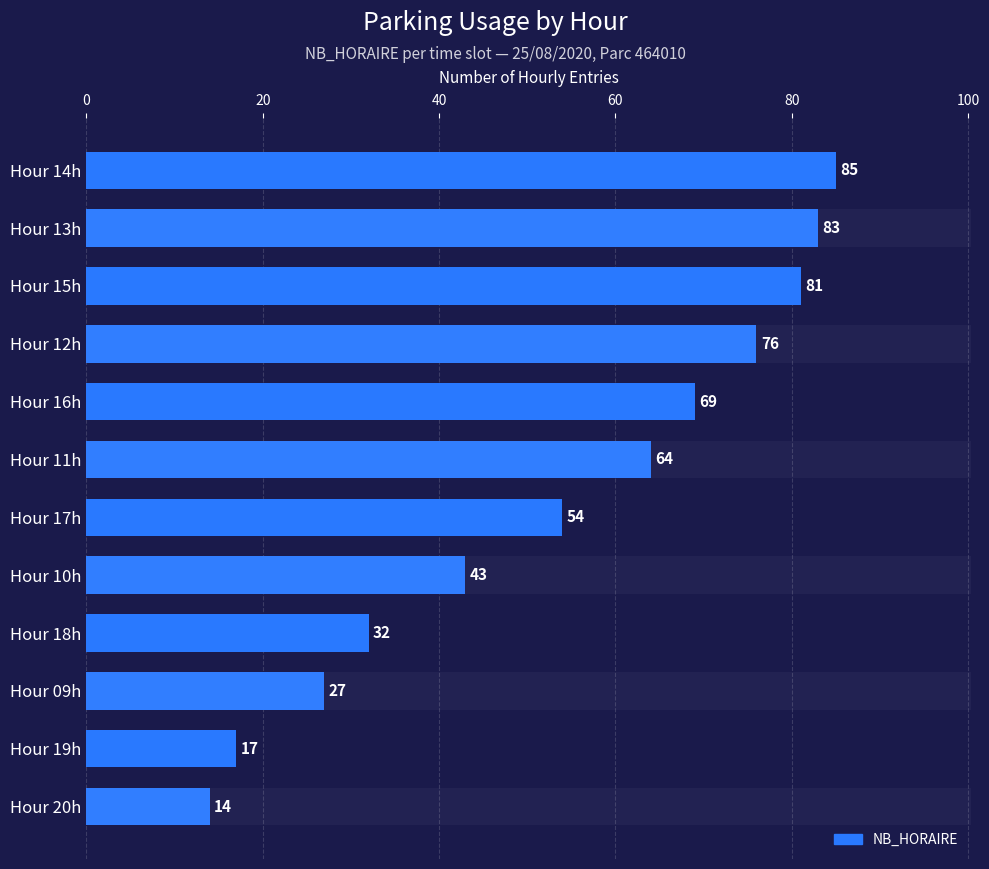

Is it true that the value at Hour 14h is 115?

False